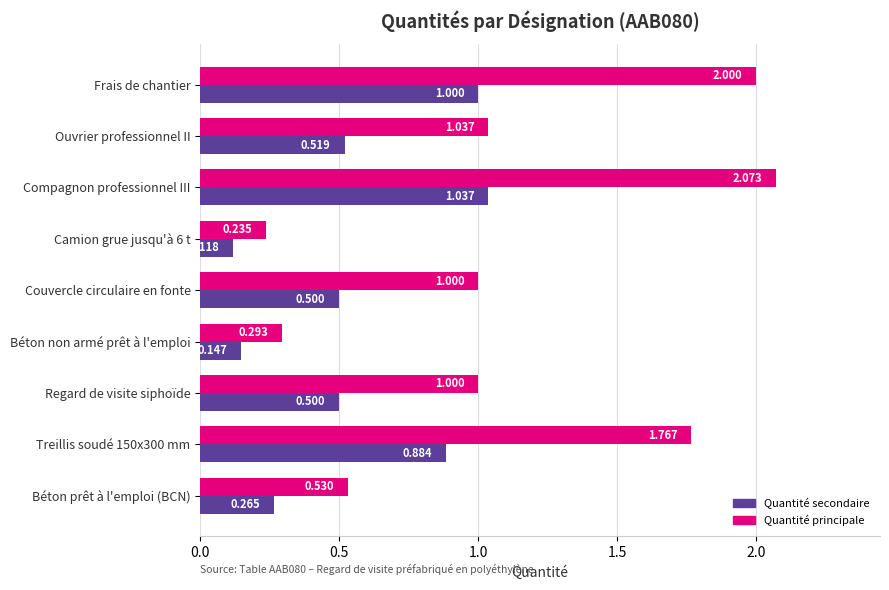

Is the value of Quantité secondaire at Regard de visite siphoïde greater than the value of Quantité principale at Frais de chantier?

No